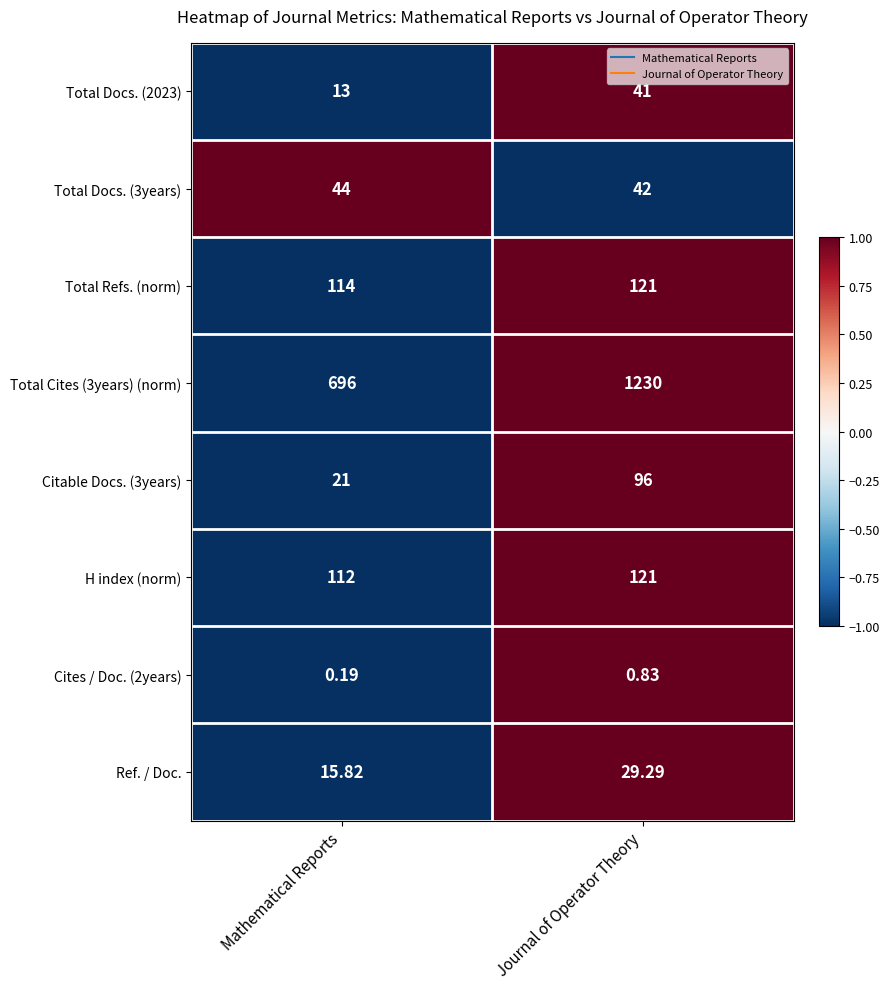

Which label corresponds to the largest value in the chart?

Journal of Operator Theory